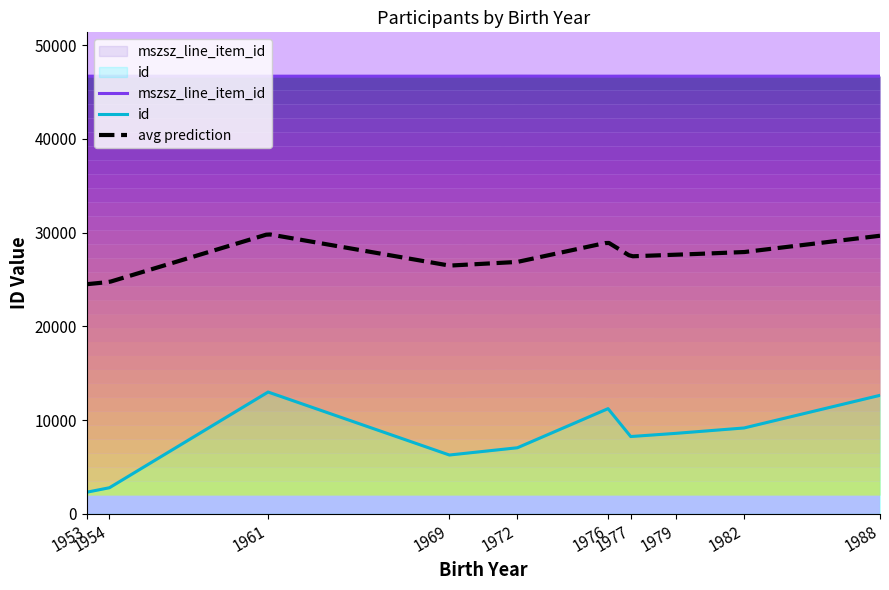

Which series has the largest total across all categories?

mszsz_line_item_id